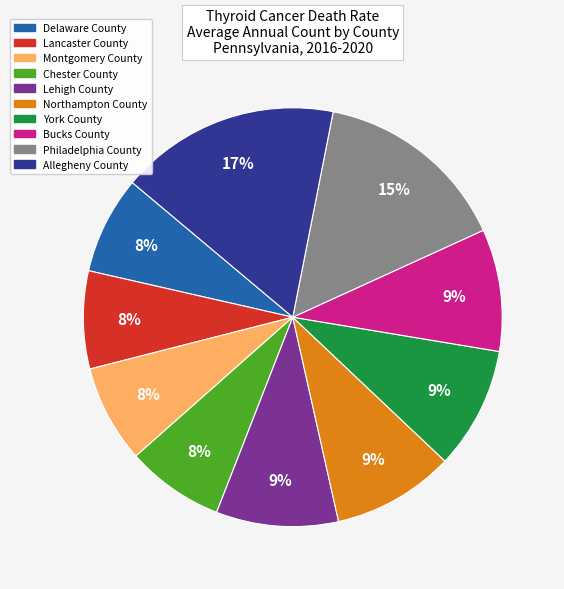

Is there a majority slice in this chart?

No